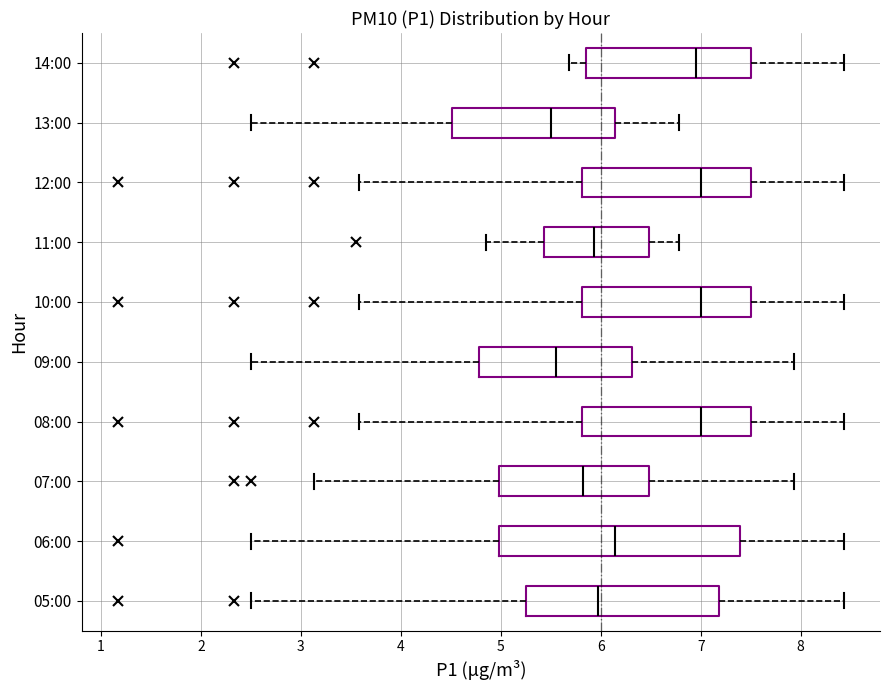

Reading bottom to top, transcribe this box plot: for each box, give where its median line is, the range the box spans, and where its two whiskers end, as read against the x-axis. The values are not printed on the chart, so give them approximately, as read against the axis.

05:00: median 6.0, box 5.2 to 7.2, whiskers 2.5 to 8.4
06:00: median 6.1, box 5.0 to 7.4, whiskers 2.5 to 8.4
07:00: median 5.8, box 5.0 to 6.5, whiskers 3.1 to 7.9
08:00: median 7.0, box 5.8 to 7.5, whiskers 3.6 to 8.4
09:00: median 5.6, box 4.8 to 6.3, whiskers 2.5 to 7.9
10:00: median 7.0, box 5.8 to 7.5, whiskers 3.6 to 8.4
11:00: median 5.9, box 5.4 to 6.5, whiskers 4.9 to 6.8
12:00: median 7.0, box 5.8 to 7.5, whiskers 3.6 to 8.4
13:00: median 5.5, box 4.5 to 6.1, whiskers 2.5 to 6.8
14:00: median 7.0, box 5.9 to 7.5, whiskers 5.7 to 8.4